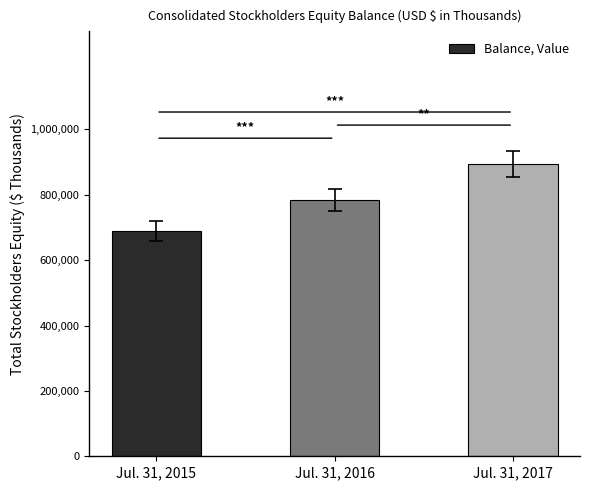

Rank the categories by value from highest to lowest.

Jul. 31, 2017, Jul. 31, 2016, Jul. 31, 2015